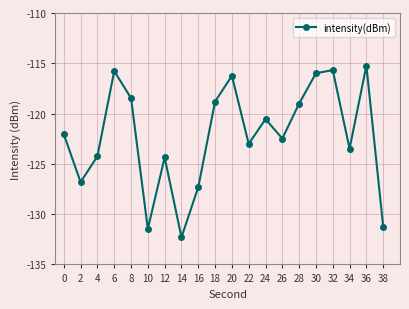

Is it true that the value at 14 is -226.1?

False